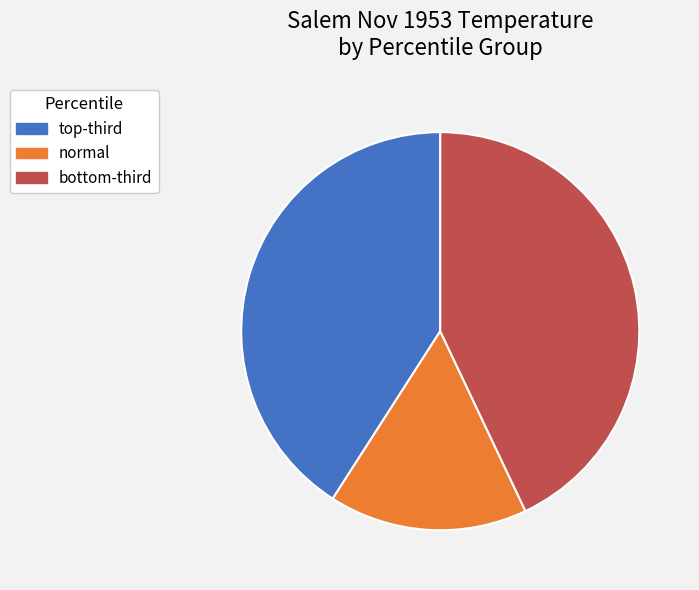

Does normal represent more than half of the total?

No